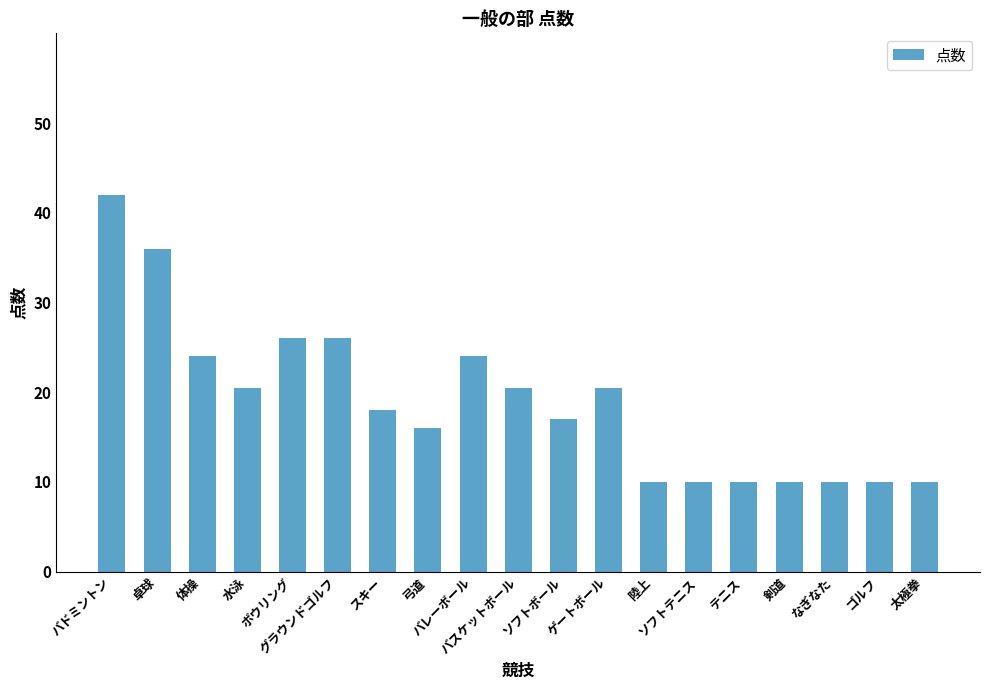

What is the sum of the values at バスケットボール and 弓道?

36.5